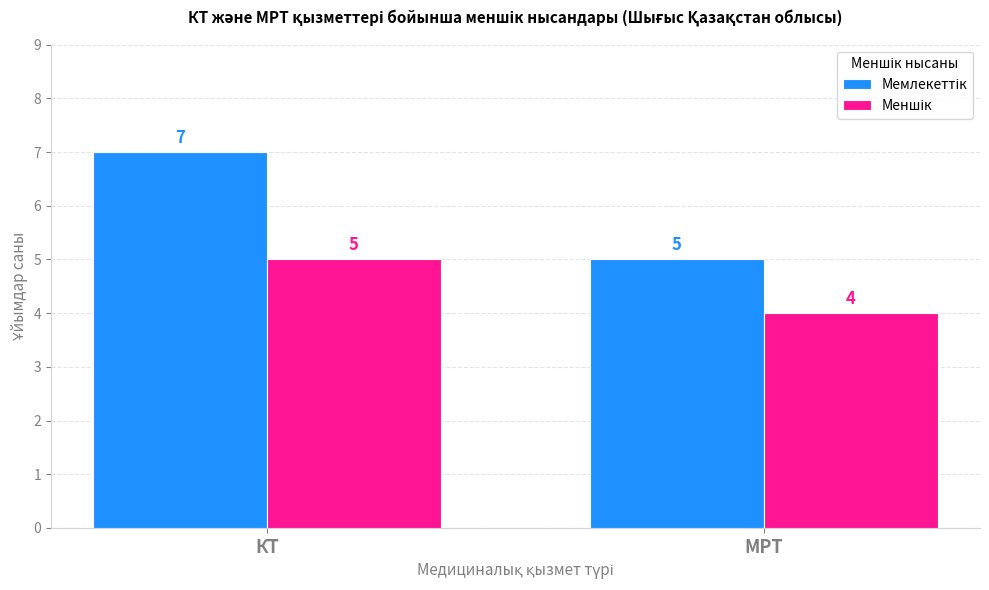

Which category has the highest value across all series?

КТ